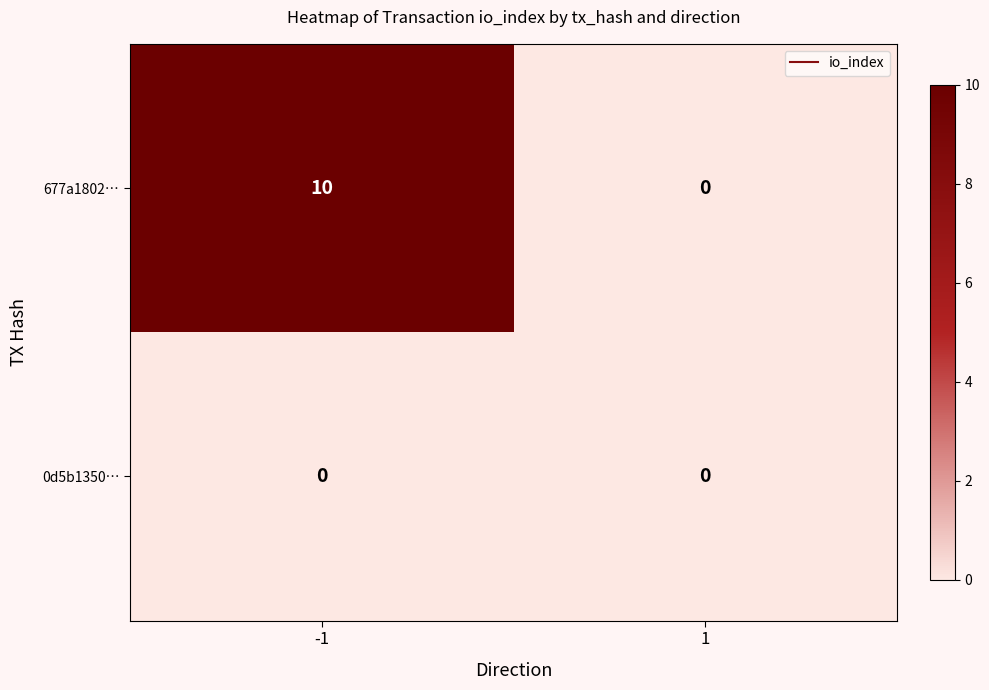

Rank the series by their average value, from highest to lowest.

677a1802…, 0d5b1350…